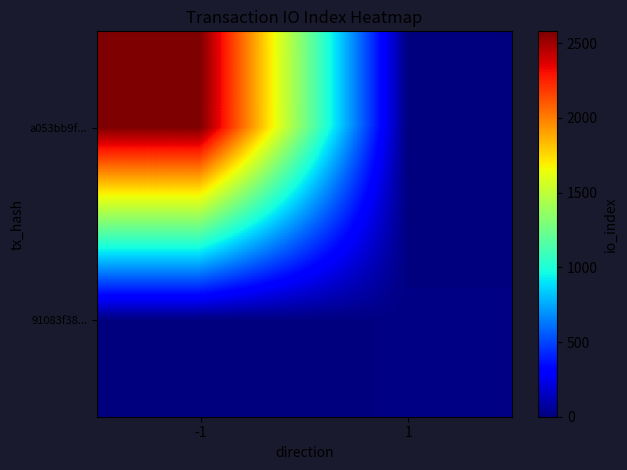

At -1, list the series in order from largest to smallest.

a053bb9f..., 91083f38...